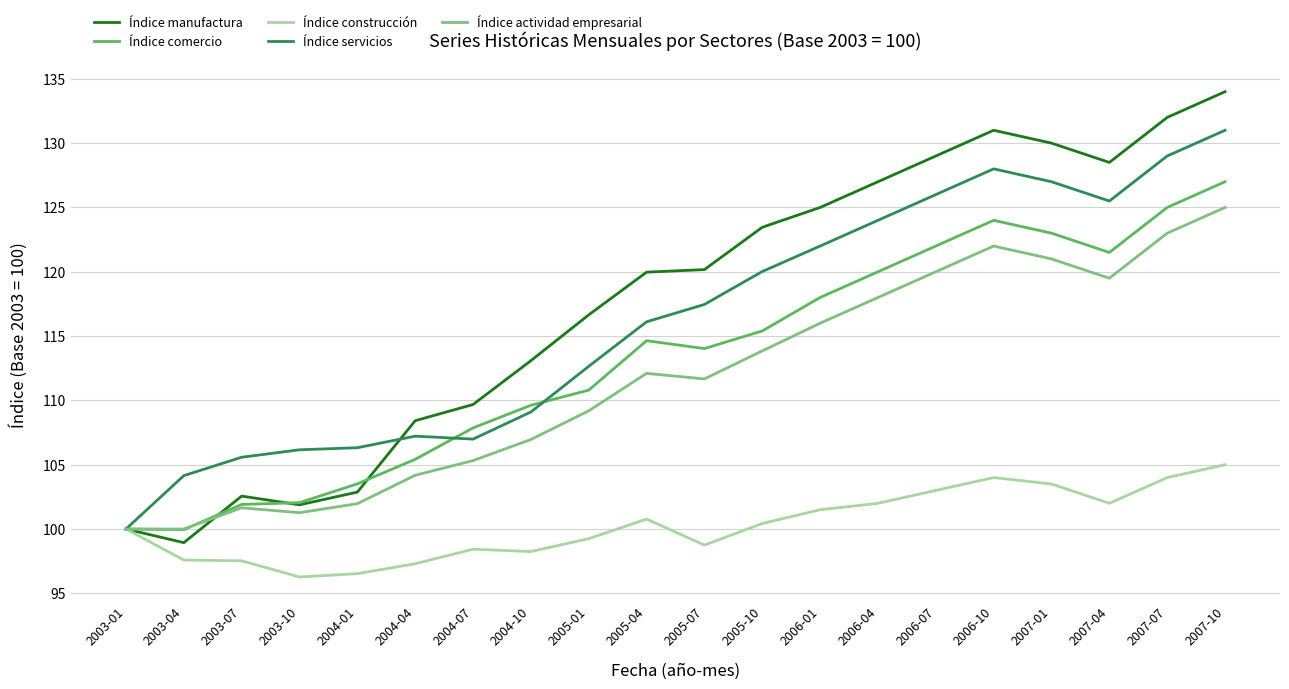

What position from the right is 2003-07?

18